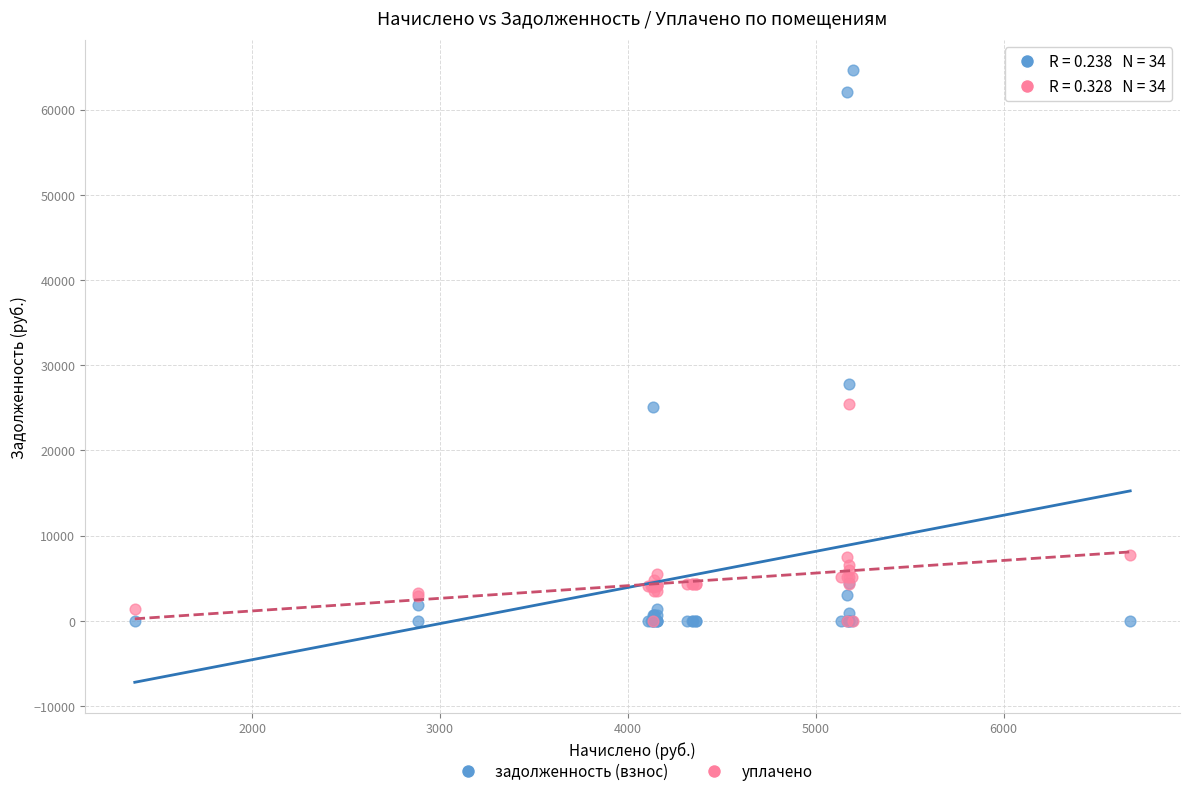

Across all series, what Y value is closest to 32298?

27824.4